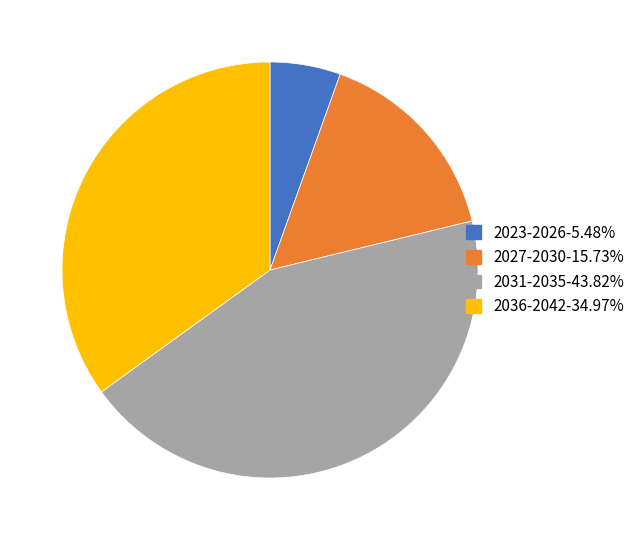

Is there any slice that represents more than half of the pie?

No